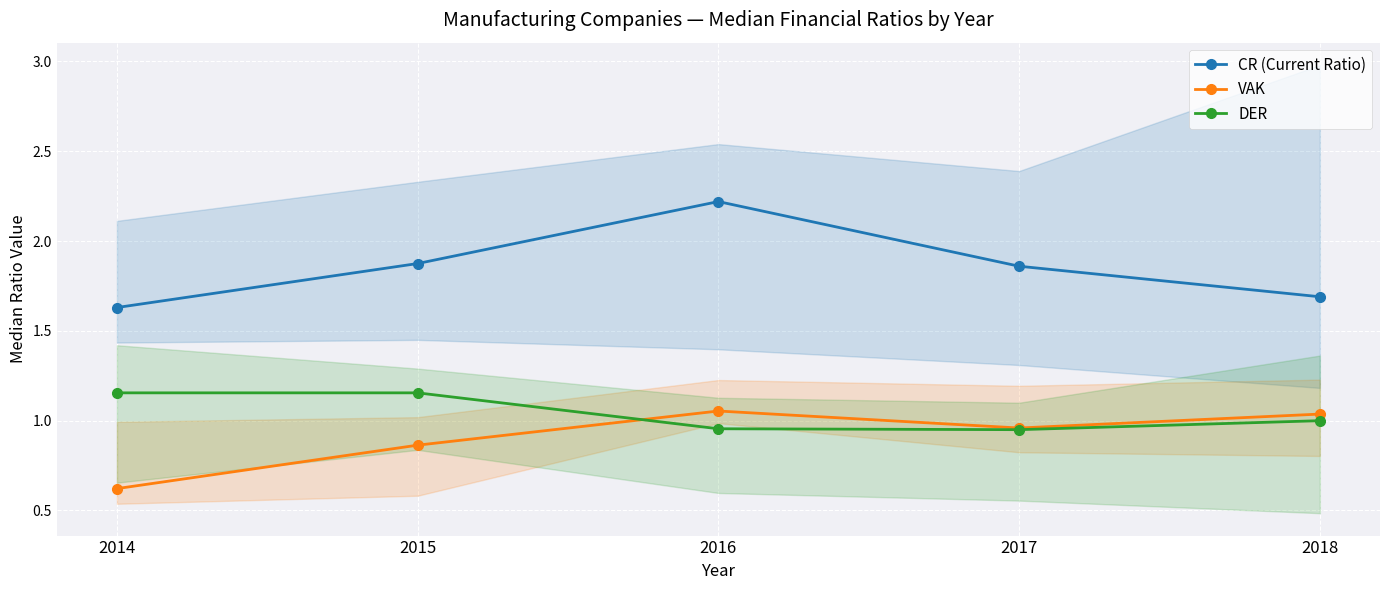

True or false: DER has more than 2 interior local peaks.

False